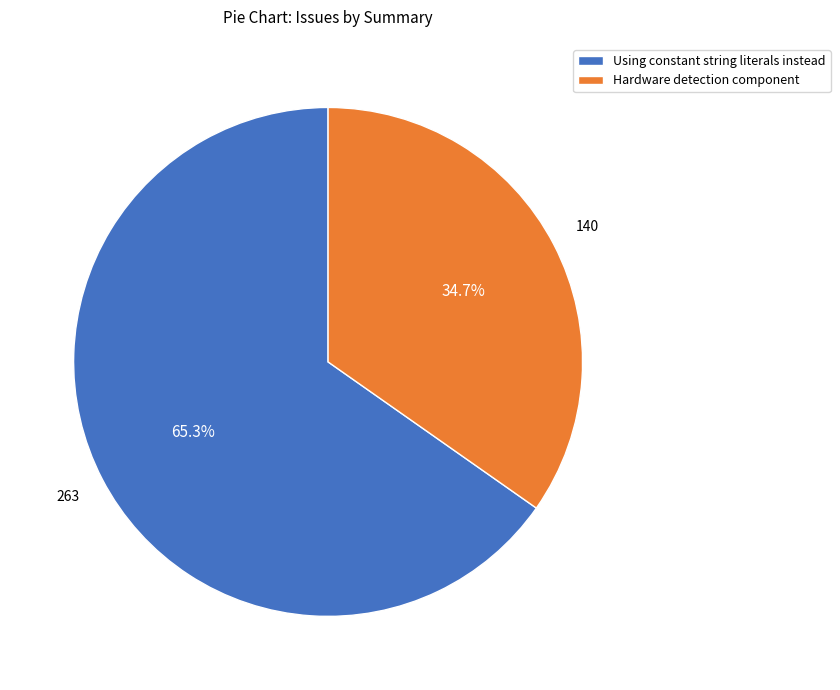

To the nearest percent, what is the average slice percentage?

50%